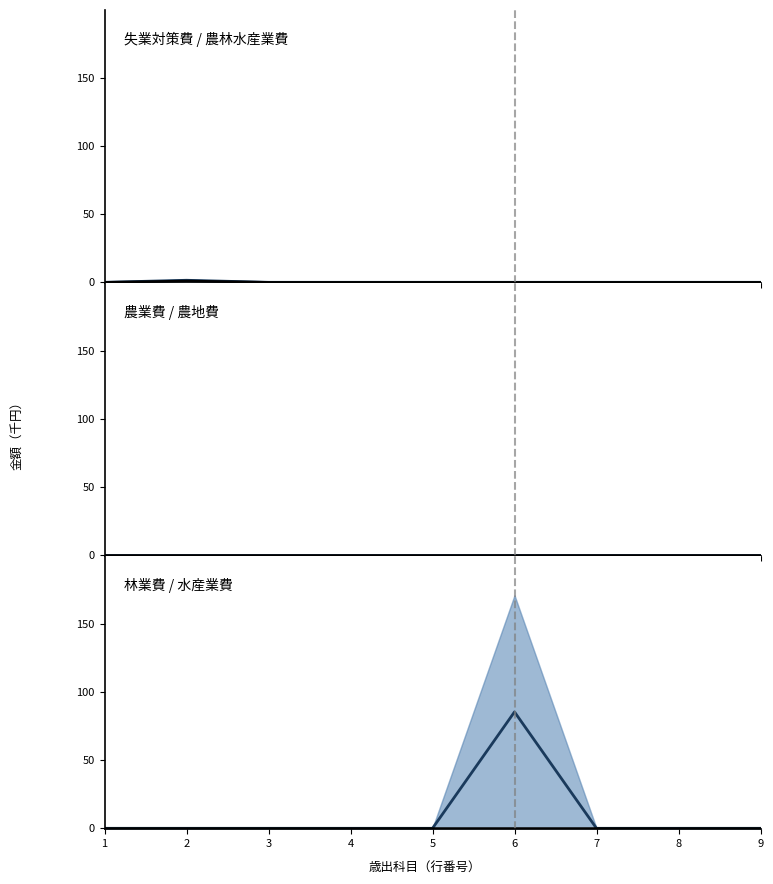

What is the difference between the maximum and minimum values in the 農林水産業費 series?

1.0